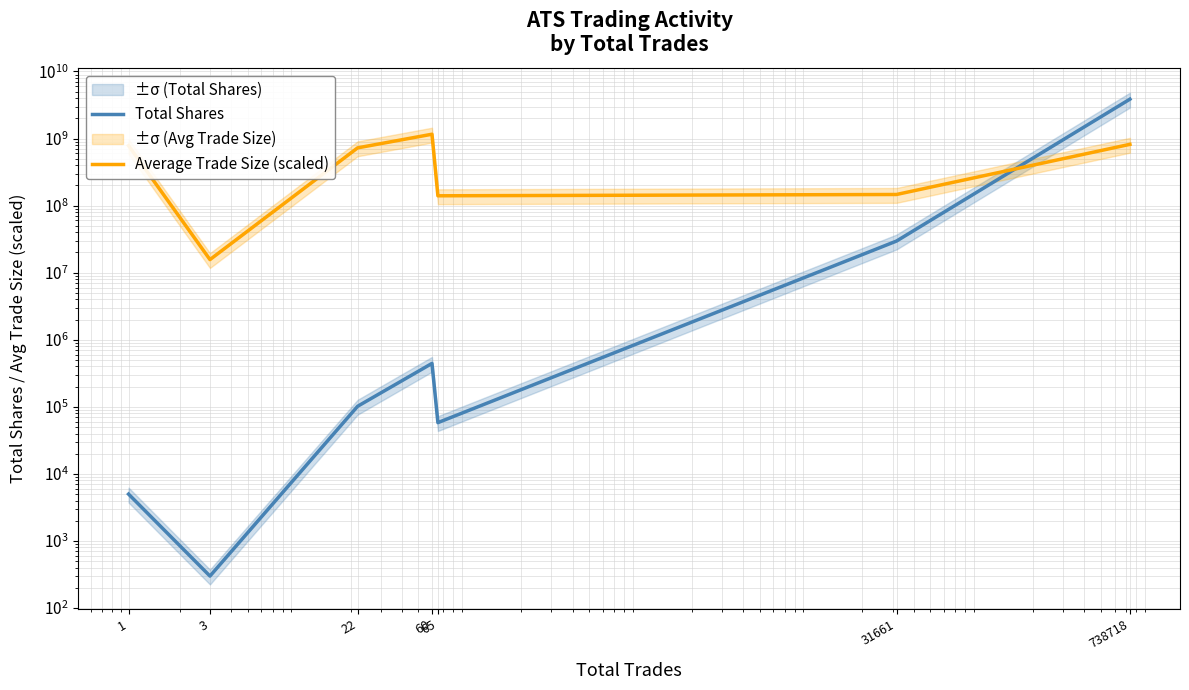

Reading left to right, extract all data points from this chart.

Total Shares: 5000.0	300.0	101900.0	443899.0	58137.0	29607152.0	3863193081.0
Average Trade Size (scaled): 783291379.0	15665827.6	725641133.5	1158957924.3	140052498.6	146475487.9	819322782.4